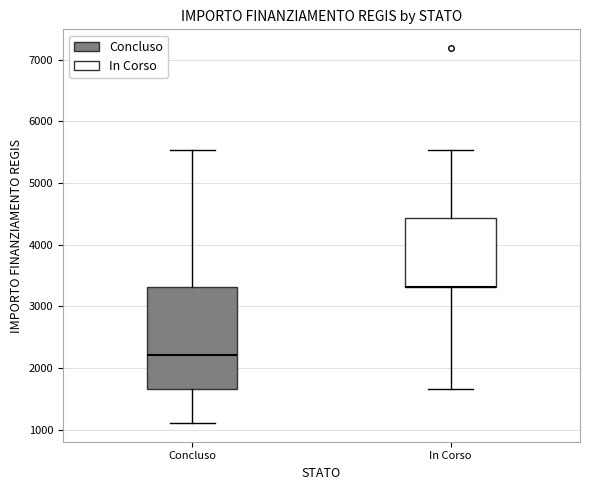

Reading left to right, transcribe this box plot: for each box, give where its median line is, the range the box spans, and where its two whiskers end, as read against the y-axis. The values are not printed on the chart, so give them approximately, as read against the axis.

Concluso: median 2200, box 1700 to 3300, whiskers 1100 to 5500
In Corso: median 3300 (drawn on the box's lower edge), box 3300 to 4400, whiskers 1700 to 5500